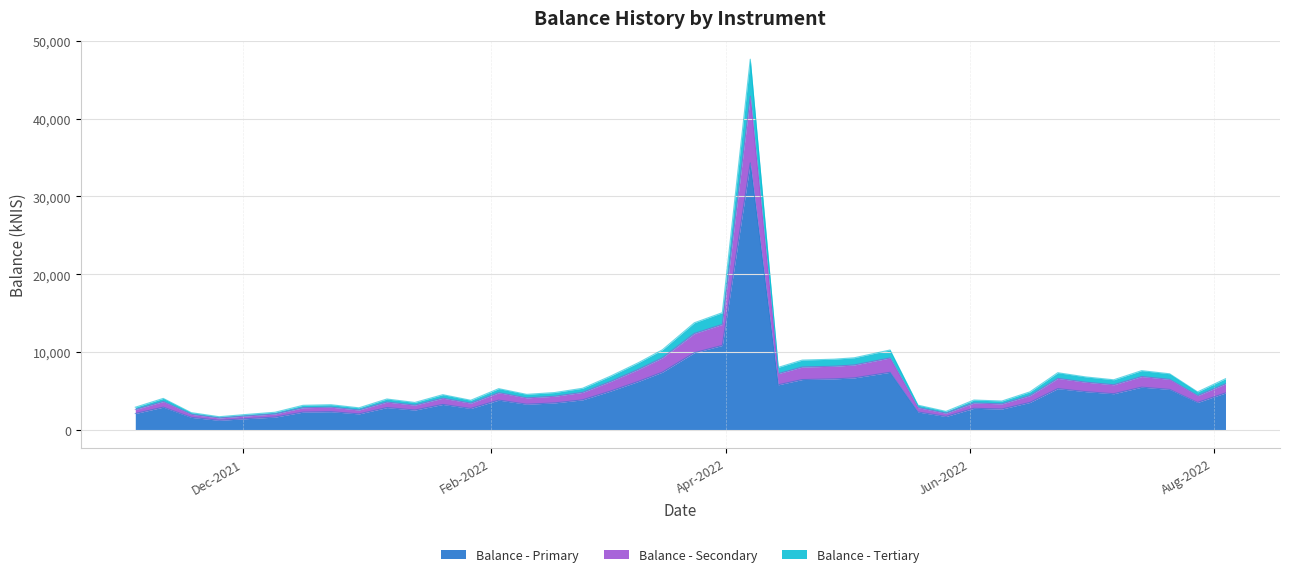

How many lines are shown in the chart?

3